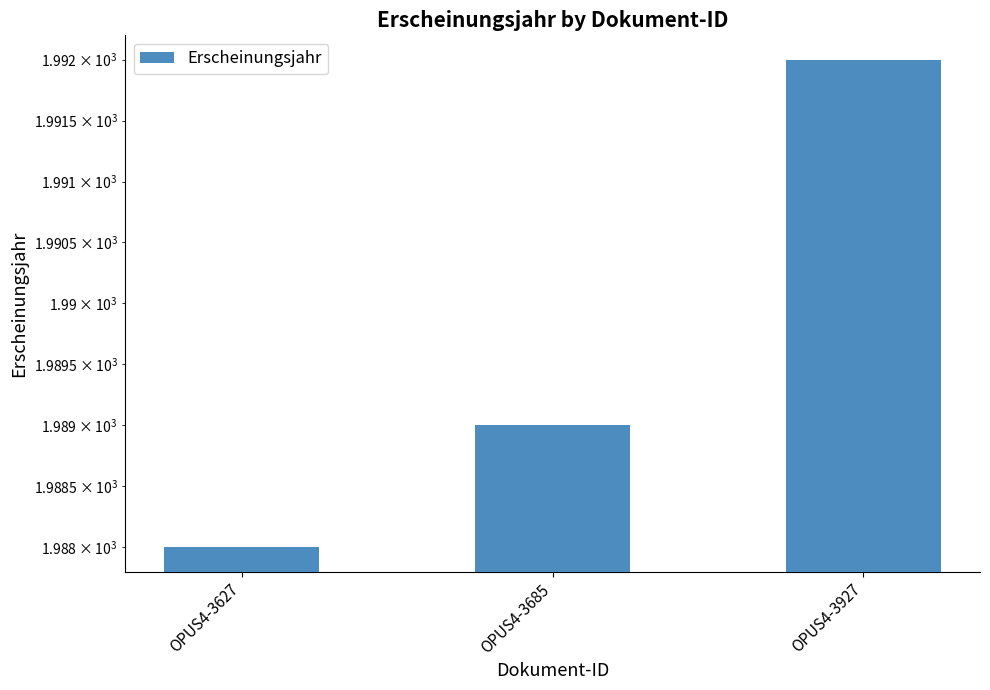

Rank the categories by value from highest to lowest.

OPUS4-3927, OPUS4-3685, OPUS4-3627